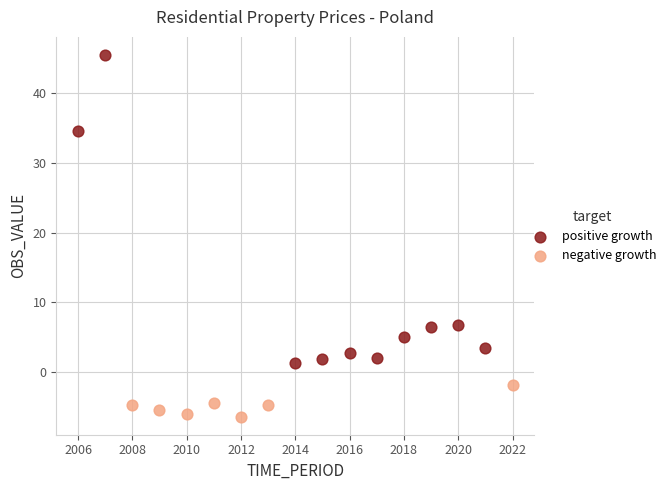

Which series has the widest spread of Y values?

positive growth